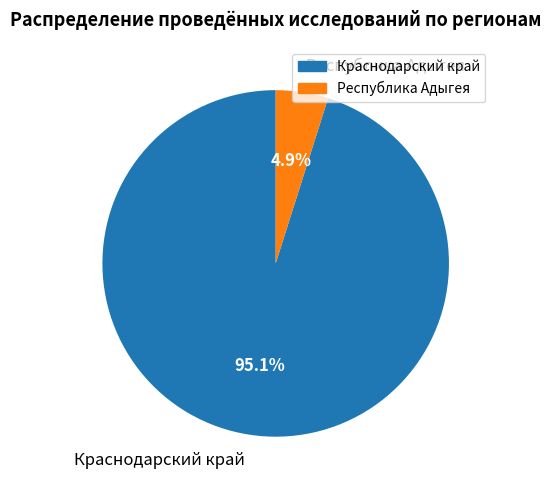

To the nearest percent, what portion does Краснодарский край represent?

95%